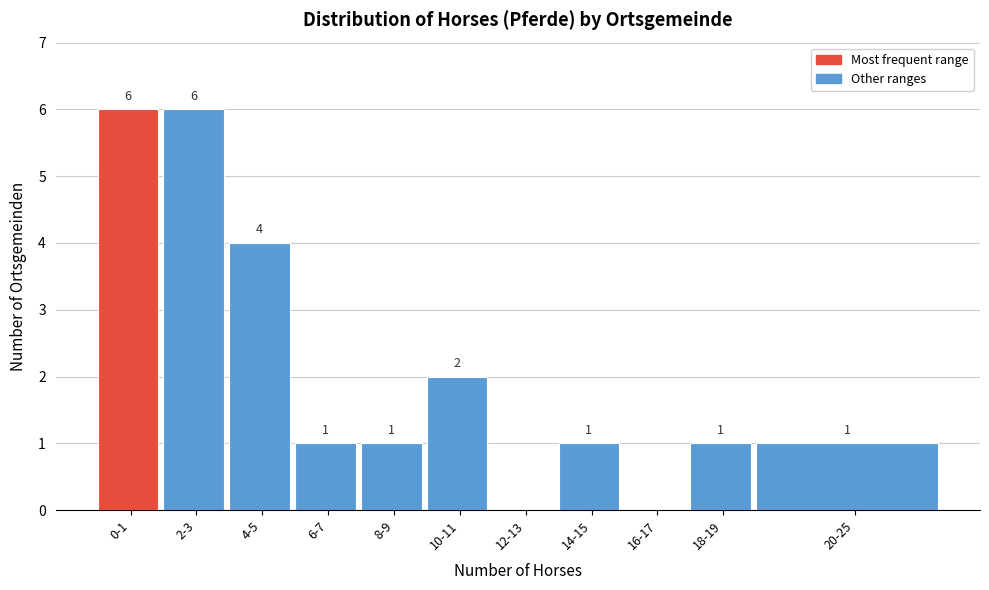

Reading left to right, extract all data points from this chart.

0-1=6	2-3=6	4-5=4	6-7=1	8-9=1	10-11=2	12-13=0	14-15=1	16-17=0	18-19=1	20-25=1